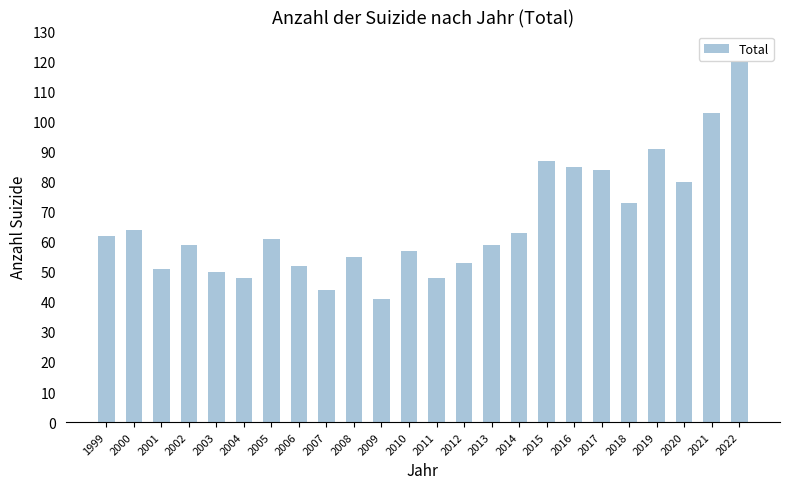

What is the difference between the maximum and minimum values?

79